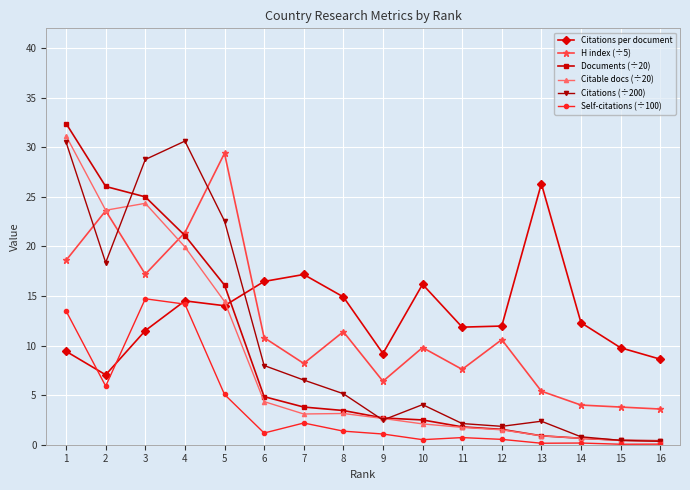

What are all the series names shown in the legend?

Citations per document, H index (÷5), Documents (÷20), Citable docs (÷20), Citations (÷200), Self-citations (÷100)